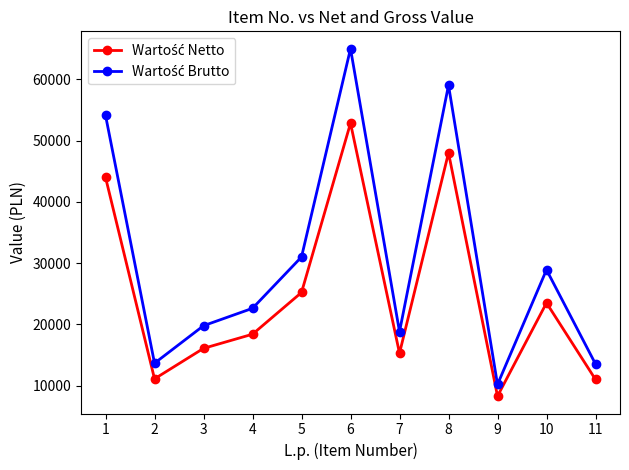

At which category is the sum across all series the highest?

6